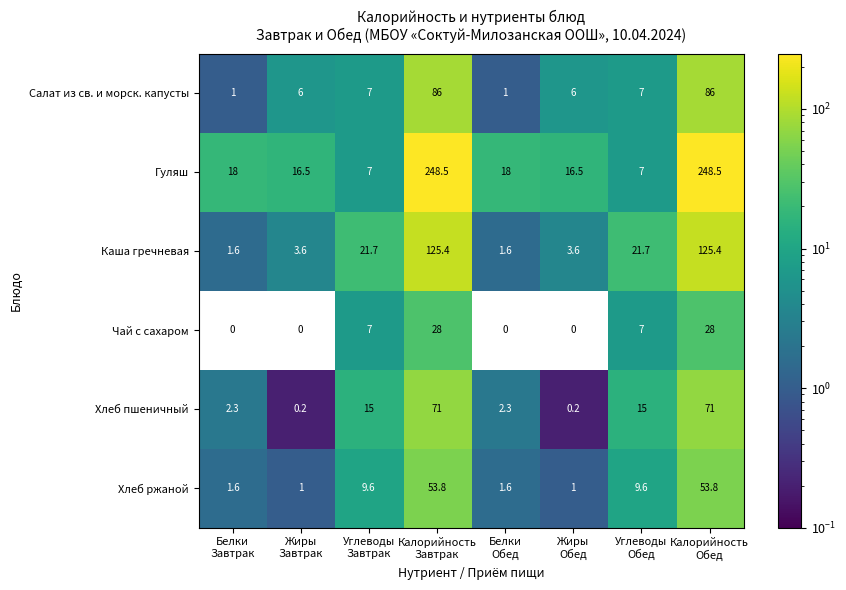

List the series in order of their peak value, lowest first.

Чай с сахаром, Хлеб ржаной, Хлеб пшеничный, Салат из св. и морск. капусты, Каша гречневая, Гуляш